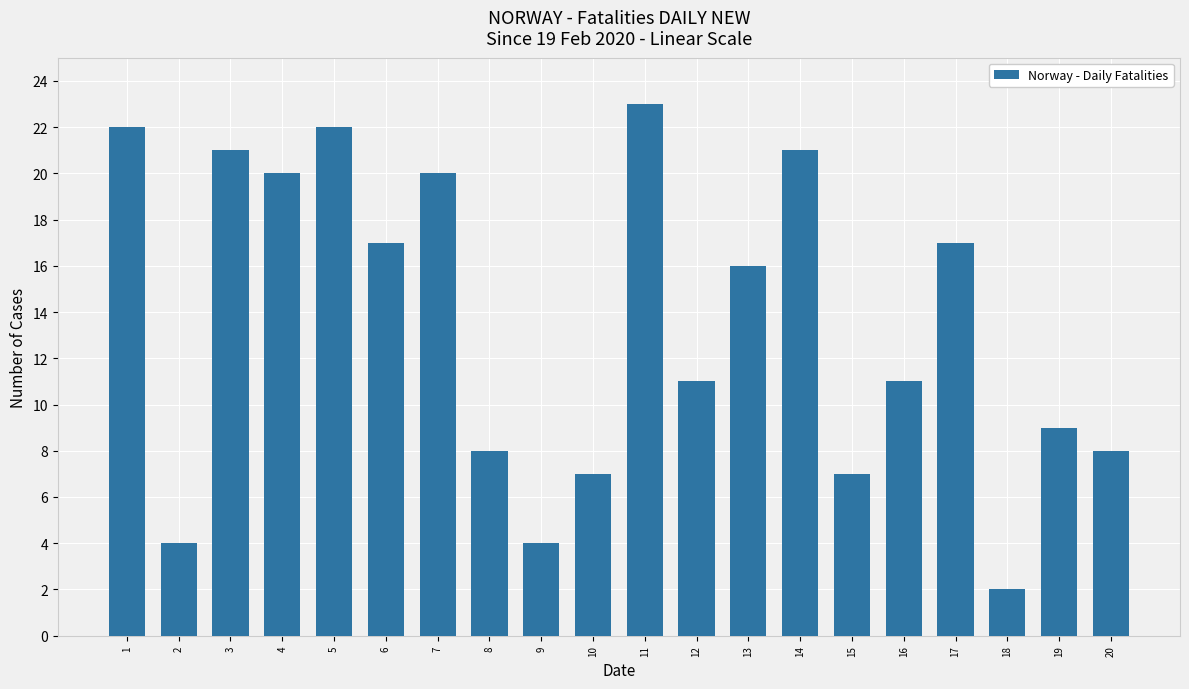

Are the bars horizontal?

No